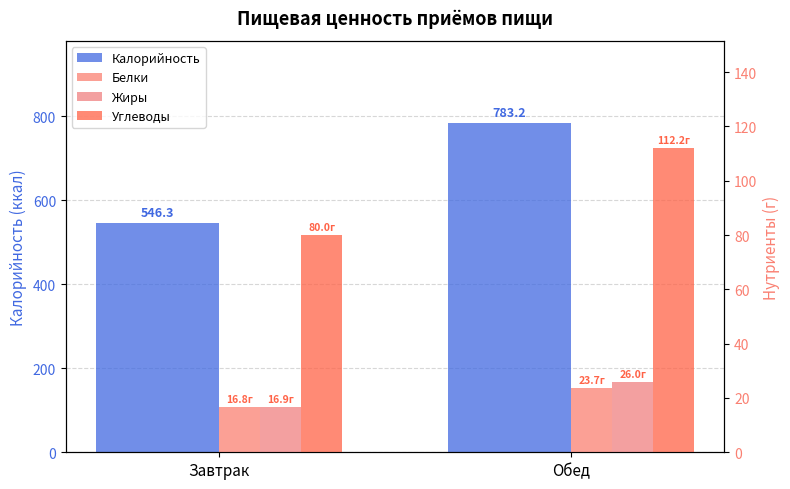

What is the greatest value displayed?

783.2